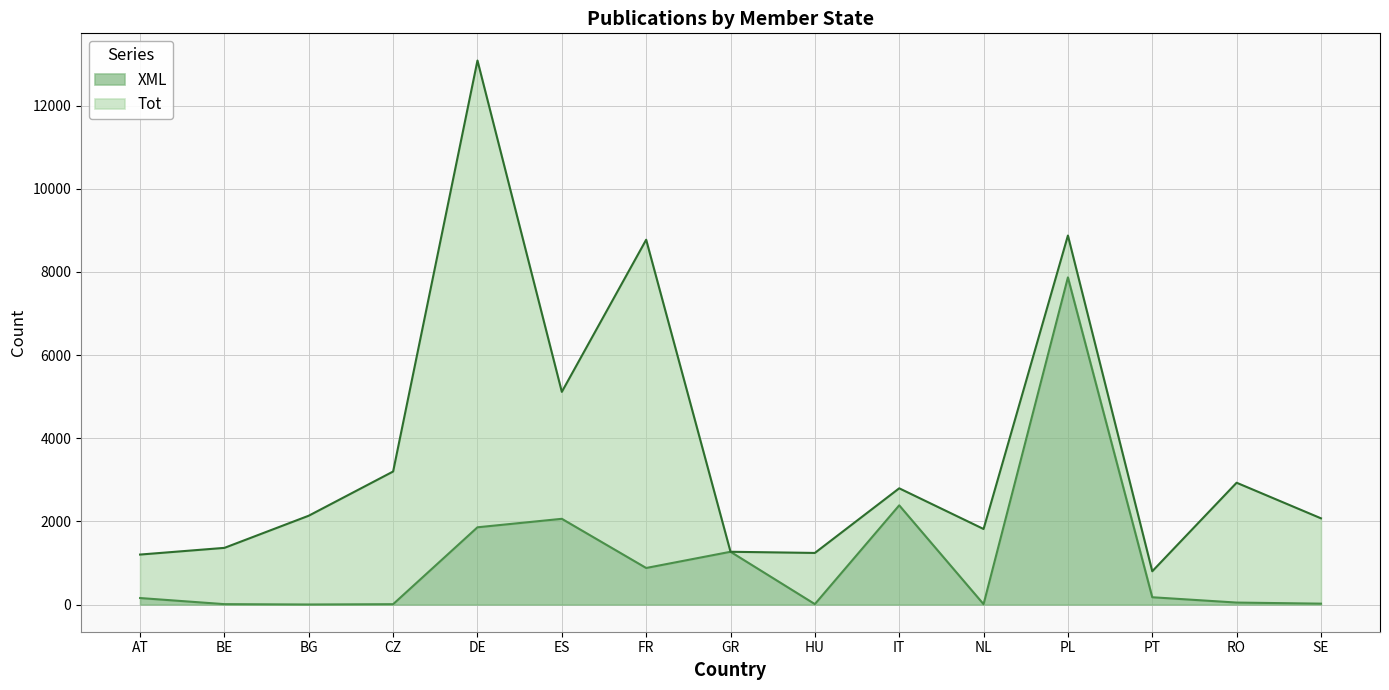

Where is Tot nearest to the value 6943?

ES